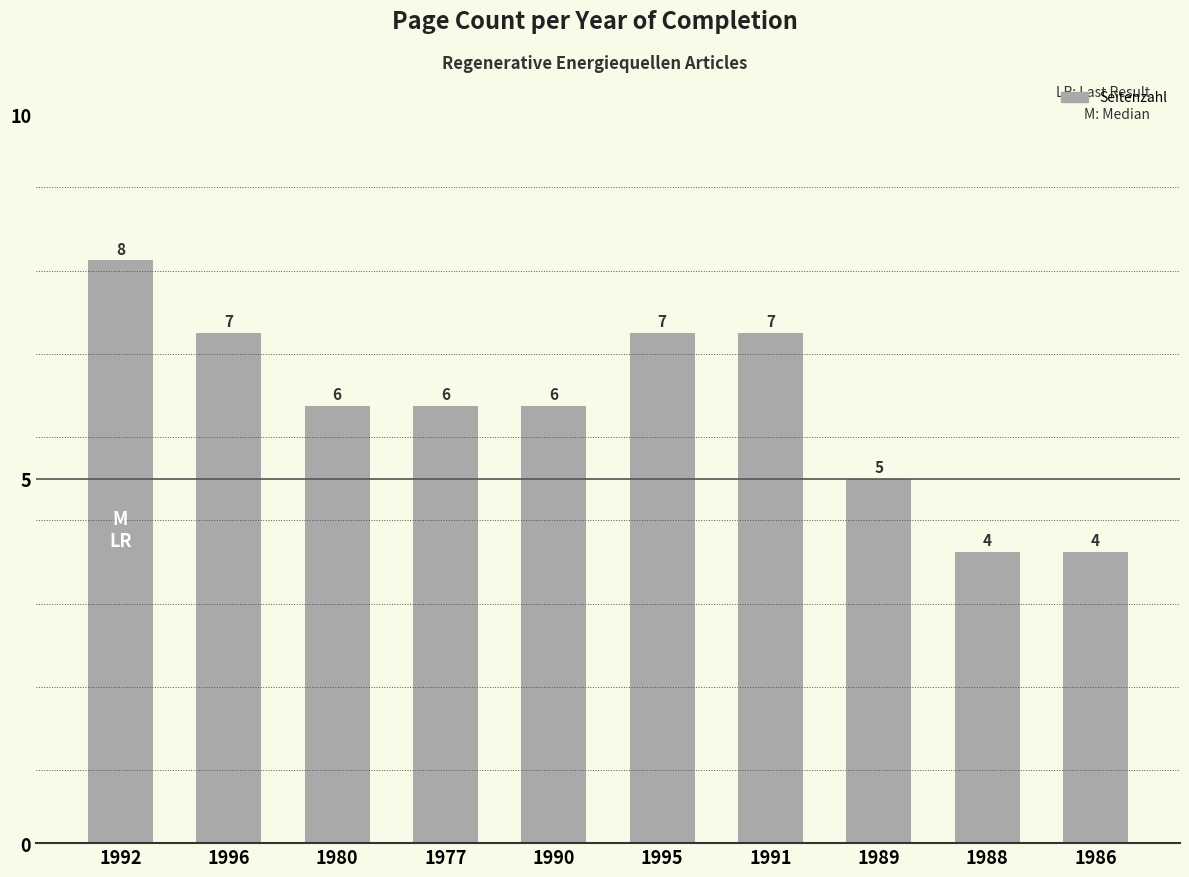

What is the difference between the maximum and second lowest values?

4